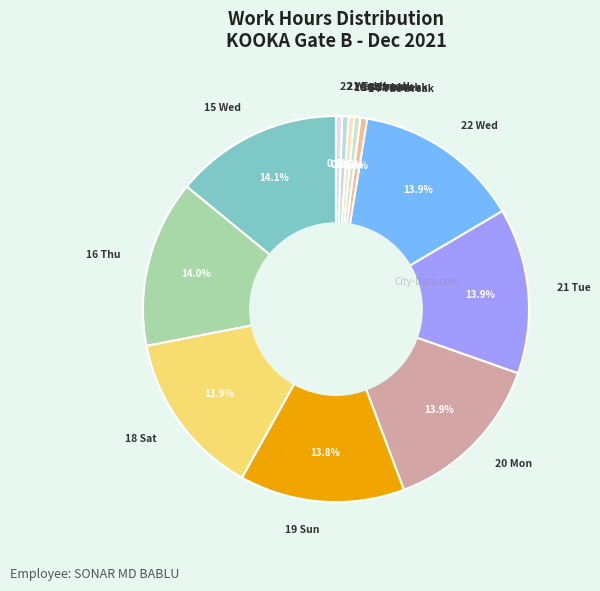

Count the number of slices in the pie.

12